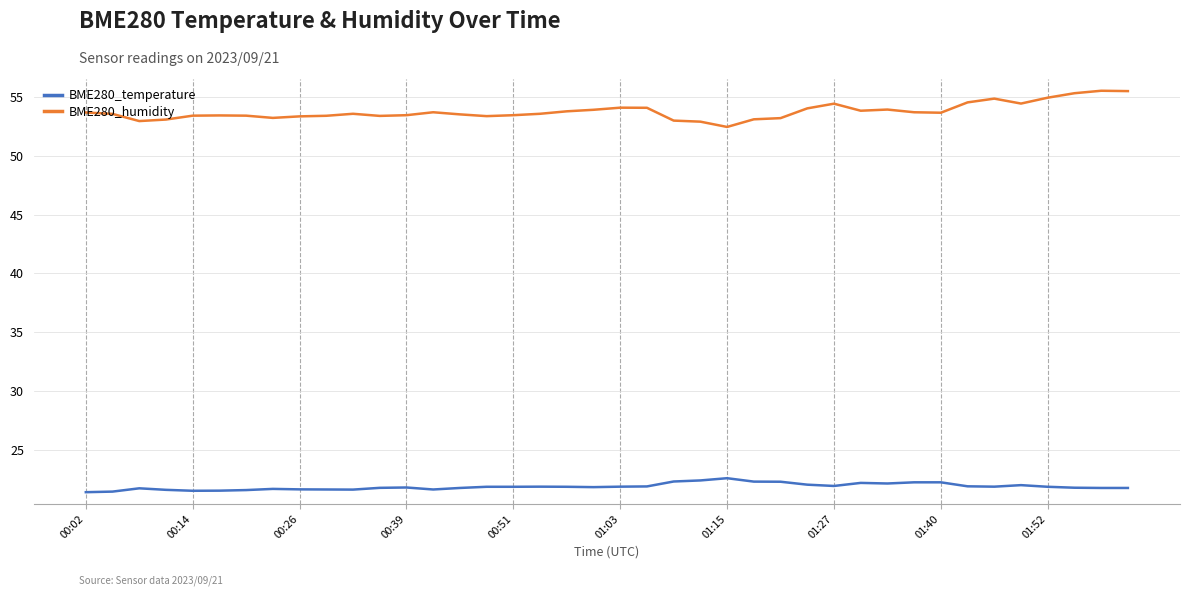

Which series has the largest range (max minus min)?

BME280_humidity